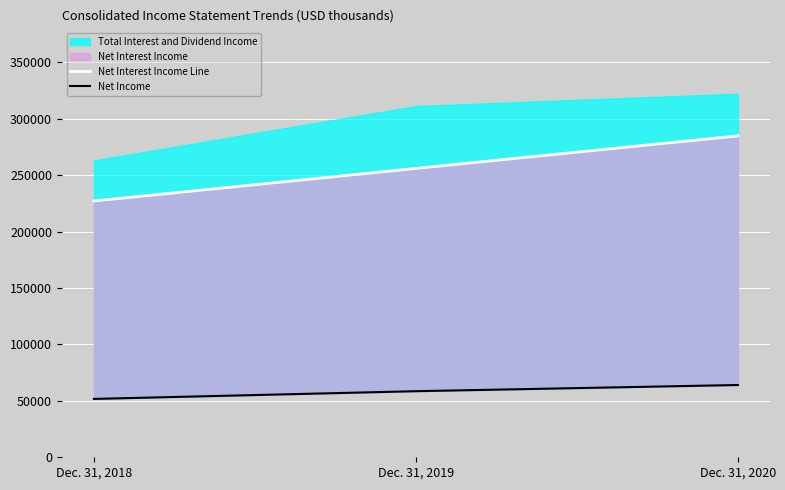

Which has a higher value, Dec. 31, 2019 or Dec. 31, 2020?

Dec. 31, 2020